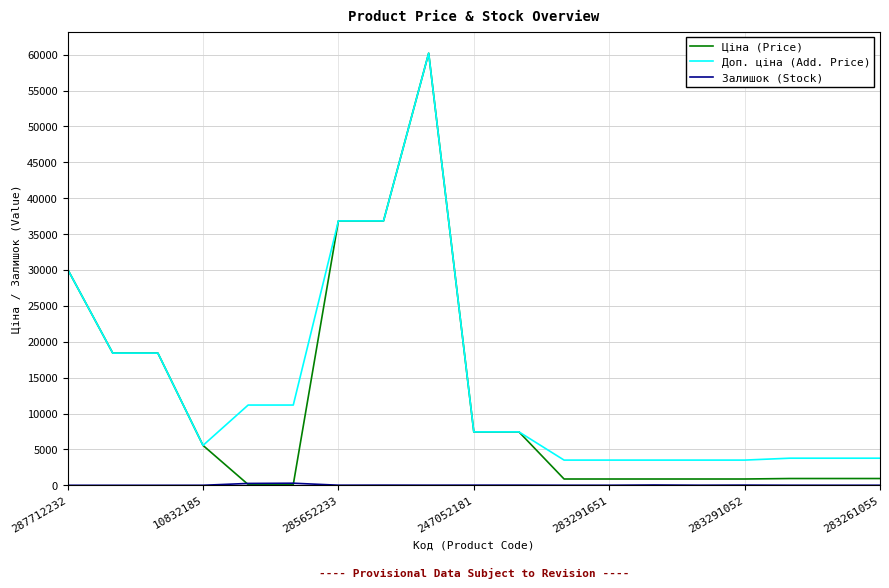

What is the maximum value shown in the chart?

60205.6